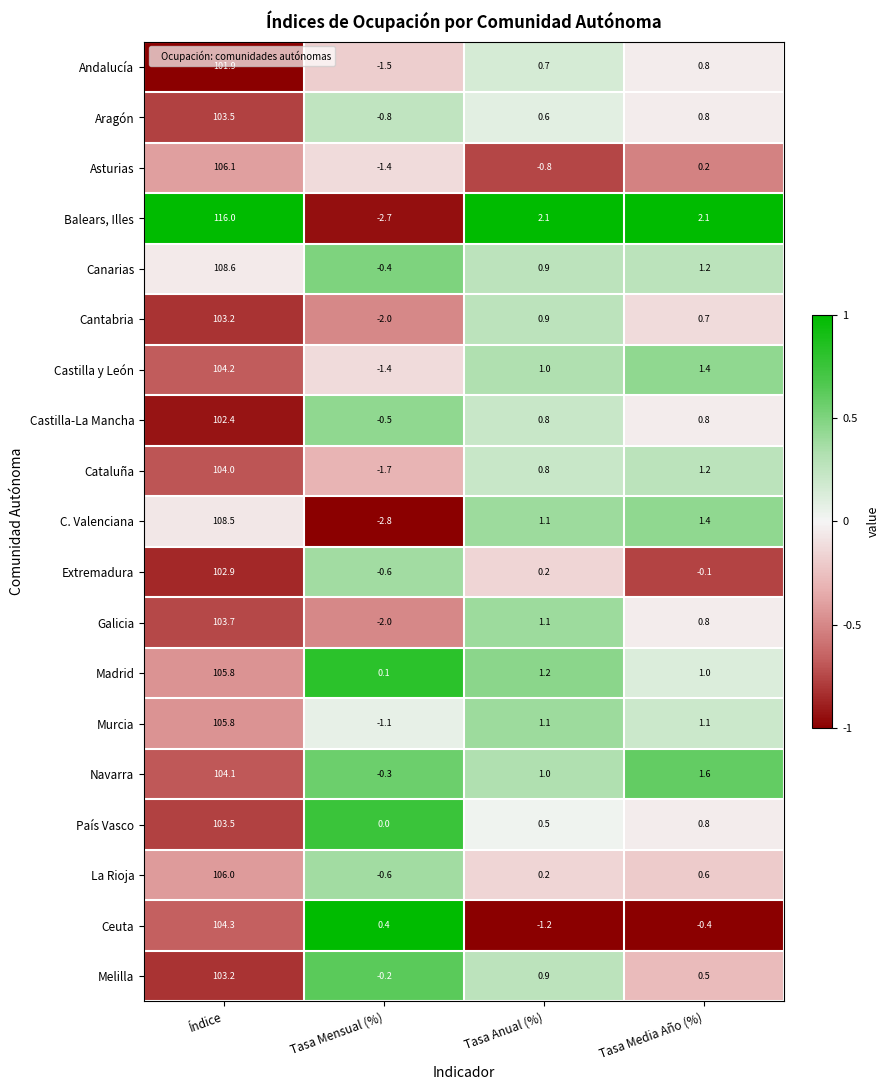

What is the highest value of the Castilla y León series?

104.2